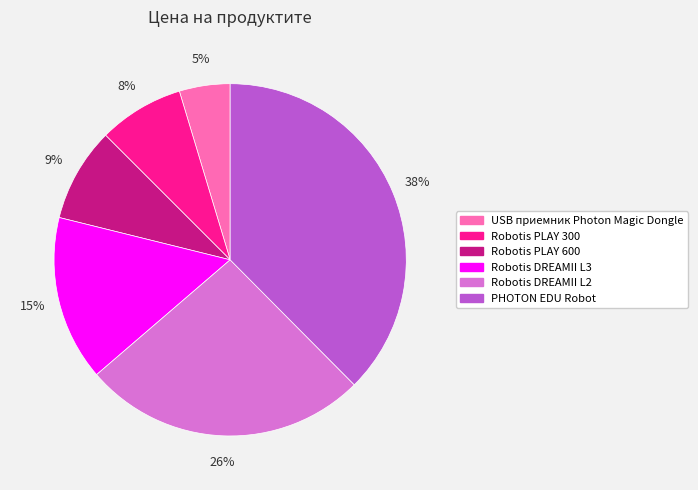

To the nearest percent, what percentage of the pie is Robotis DREAMII L3?

15%